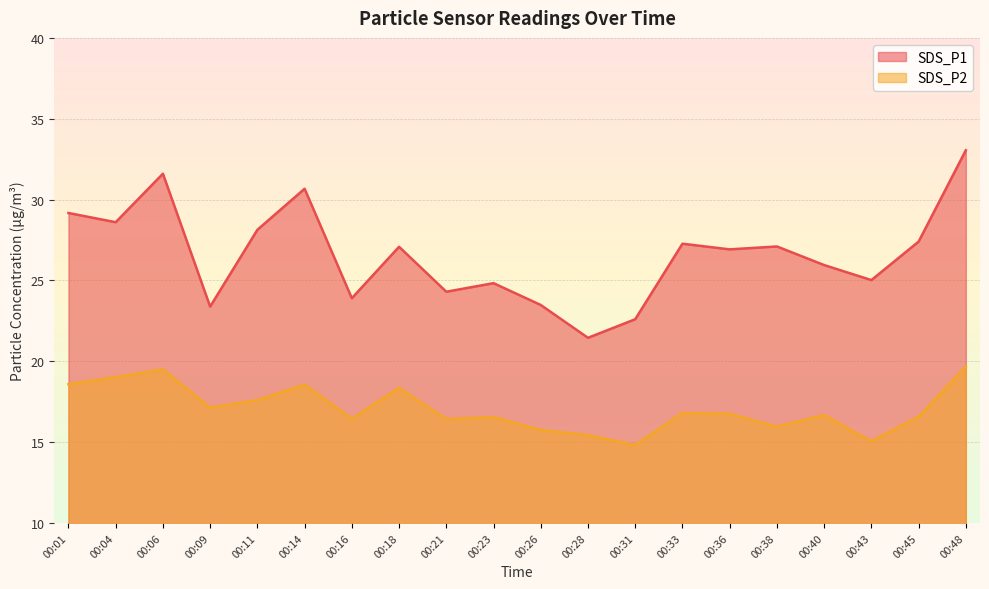

Rank the series by their average value, from highest to lowest.

SDS_P1, SDS_P2